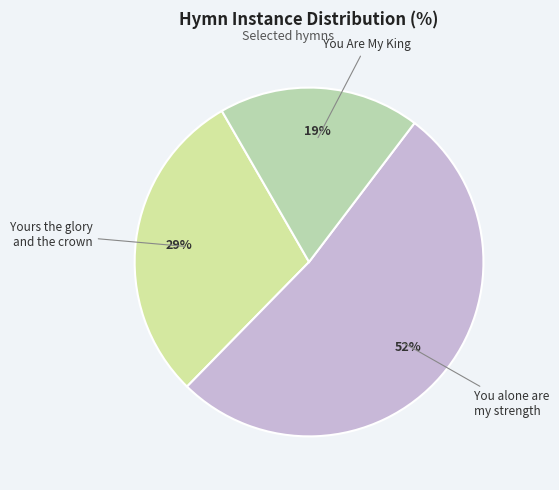

What is the smallest slice in the pie chart?

You Are My King